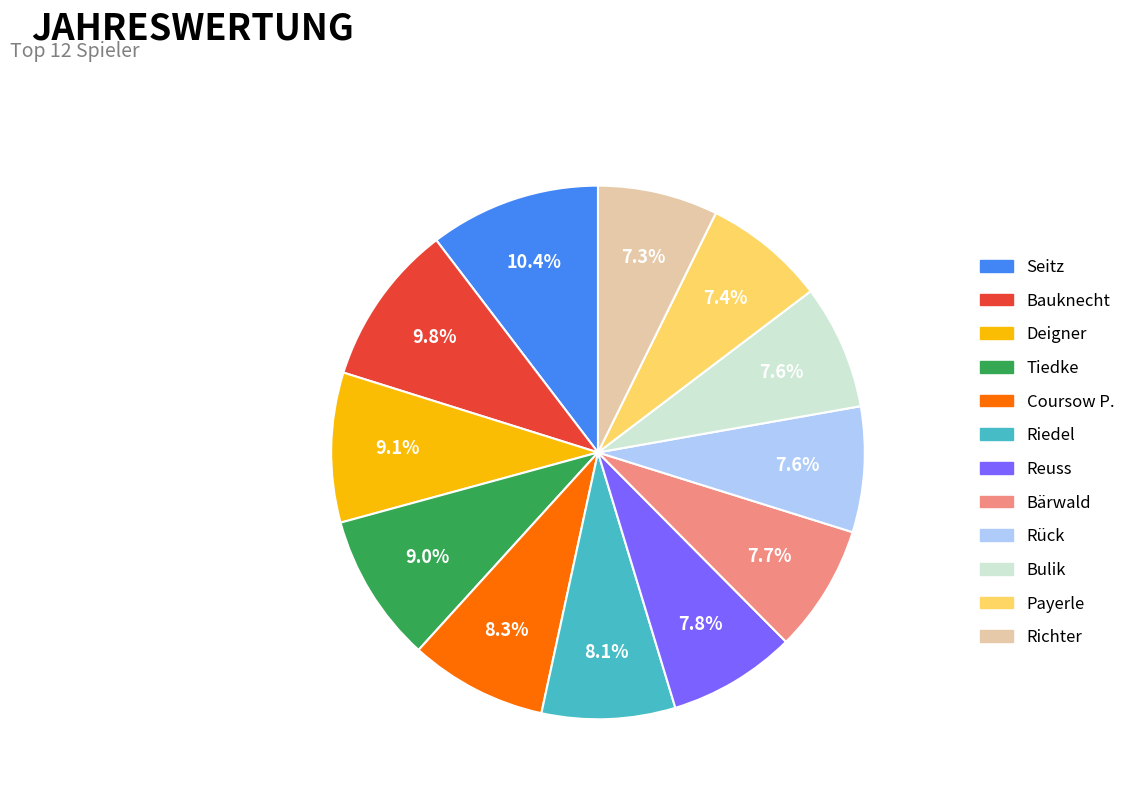

How many slices are in this pie chart?

12